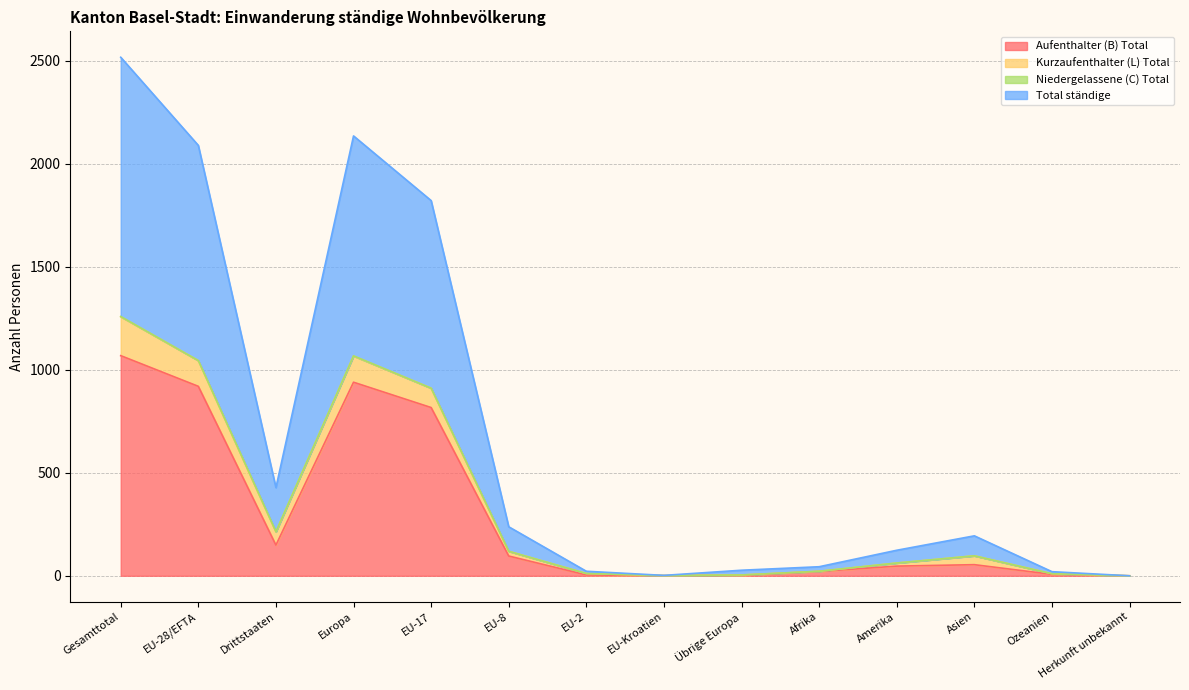

True or false: Aufenthalter (B) Total has more than 0 points higher than both neighbors.

True